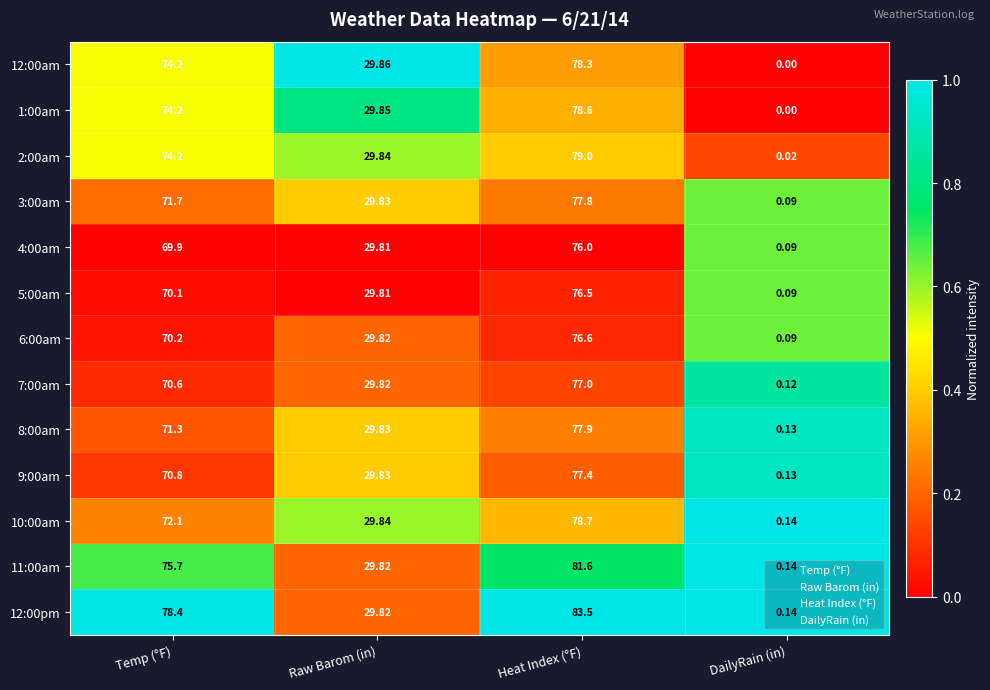

At which category is the sum across all series the highest?

Heat Index (°F)